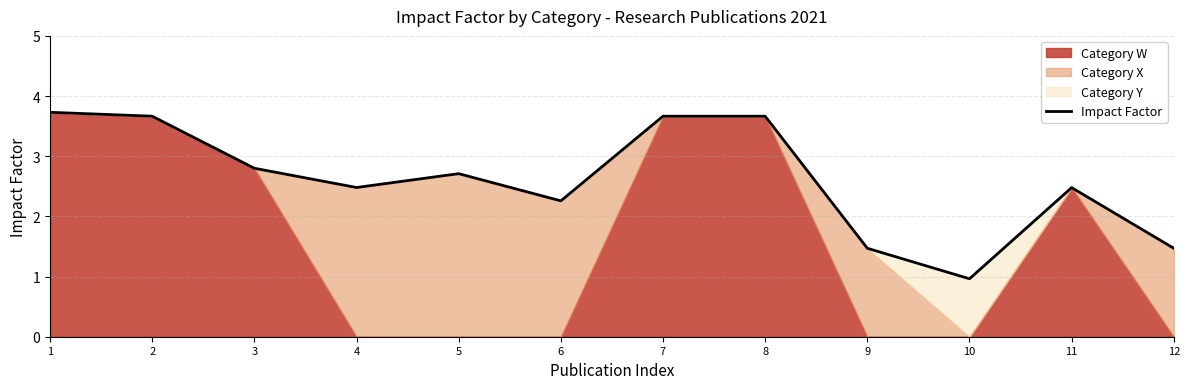

Rank the categories by value from highest to lowest.

1, 2, 7, 8, 3, 5, 4, 11, 6, 9, 12, 10